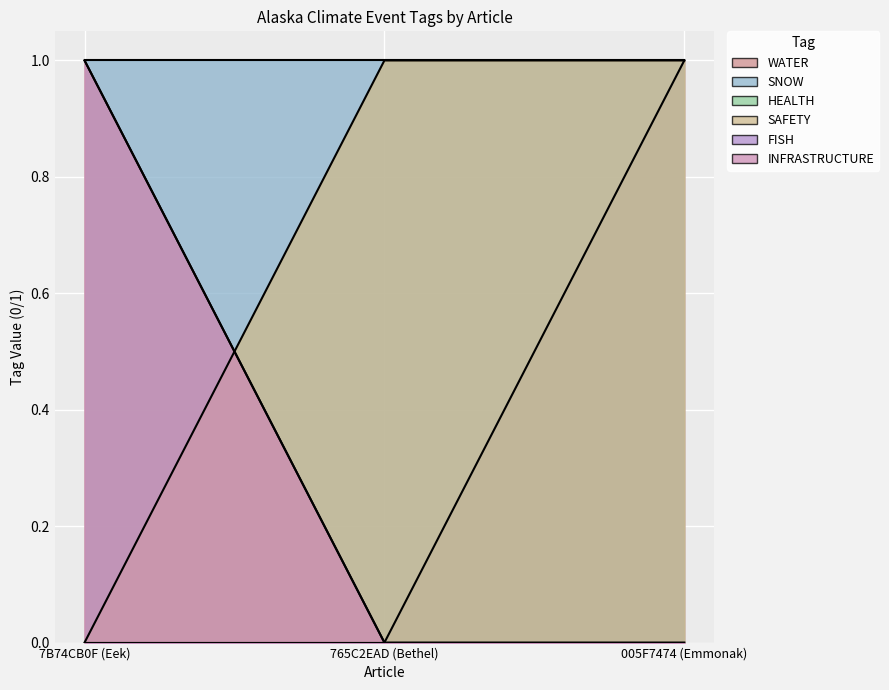

Which has a higher value, 005F7474 (Emmonak) or 765C2EAD (Bethel)?

005F7474 (Emmonak)